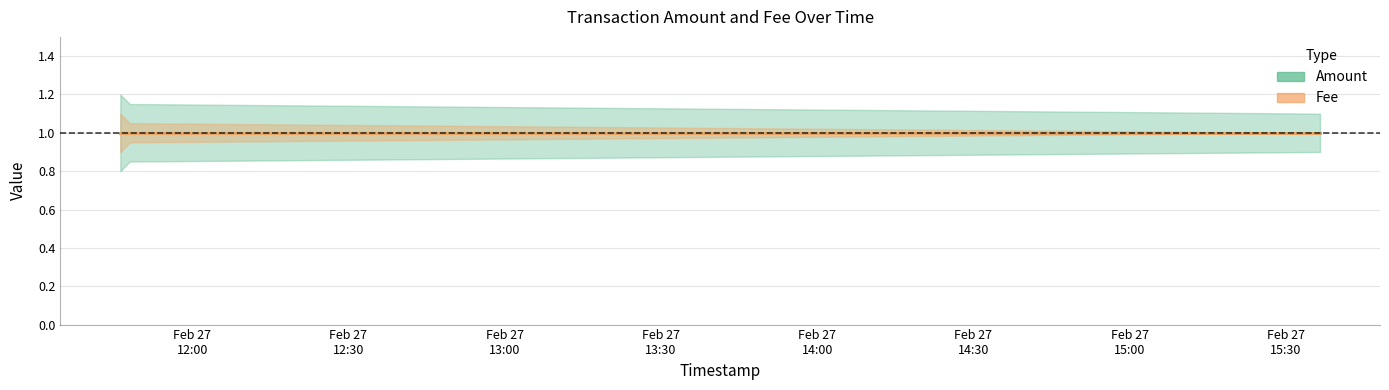

How many data points does each series have?

3